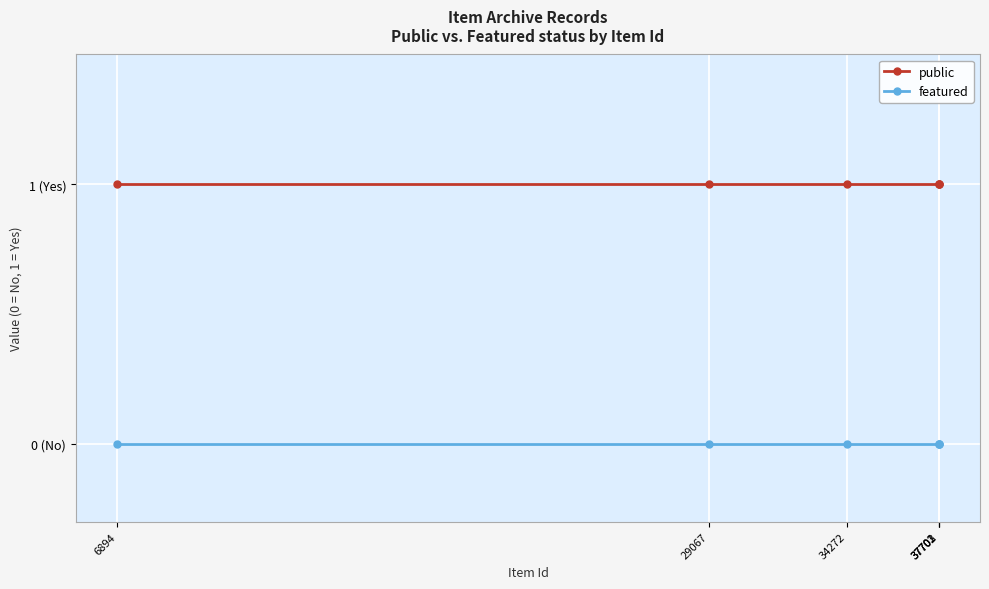

True or false: featured and public cross at least once.

False